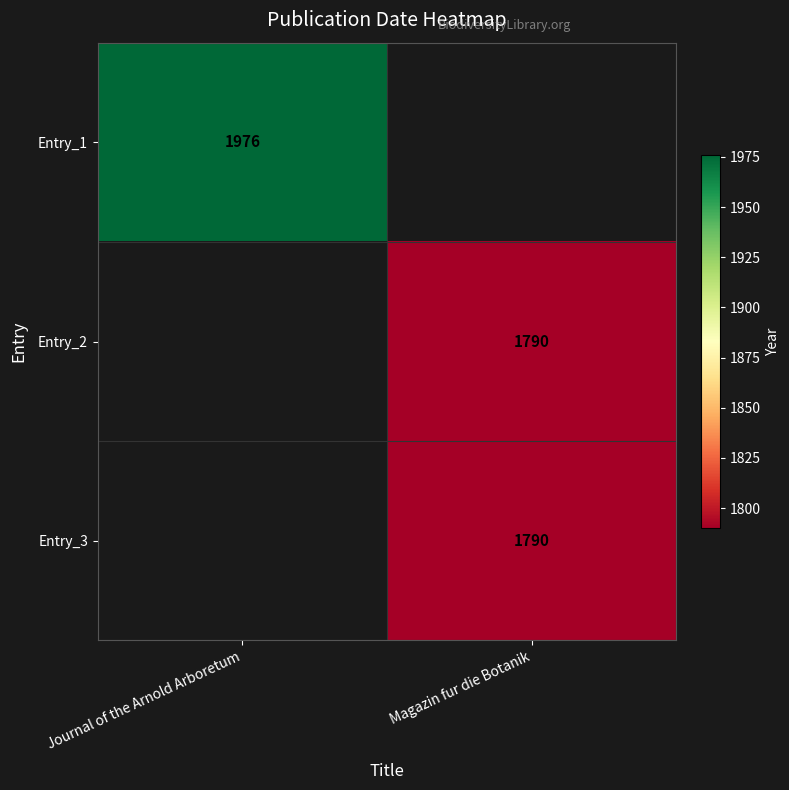

The Entry_3 series shows 2391 at Magazin fur die Botanik. True or false?

False